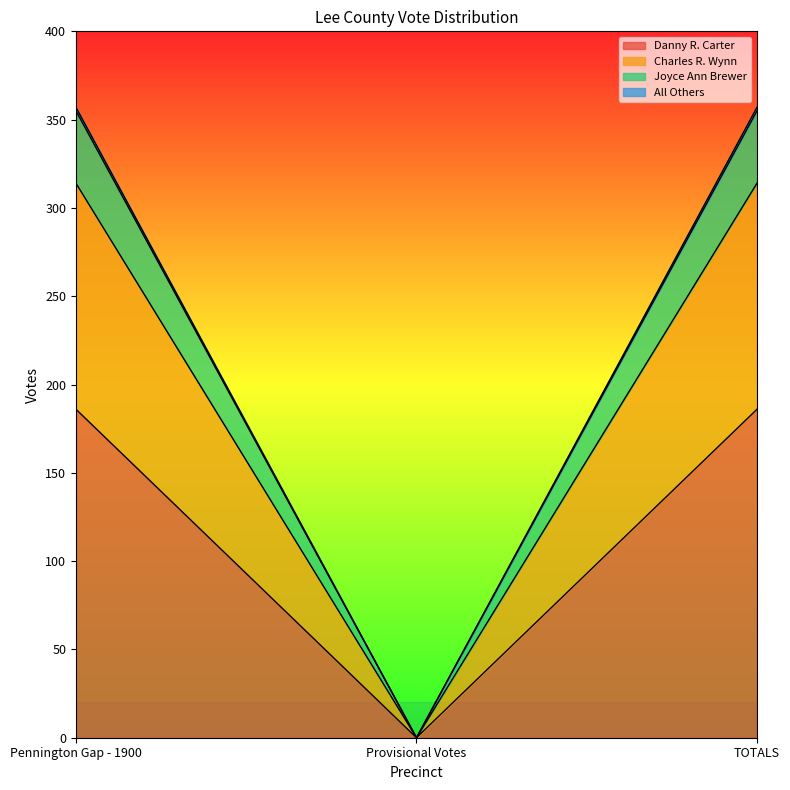

What is the label of the 2nd point from the right?

Provisional Votes